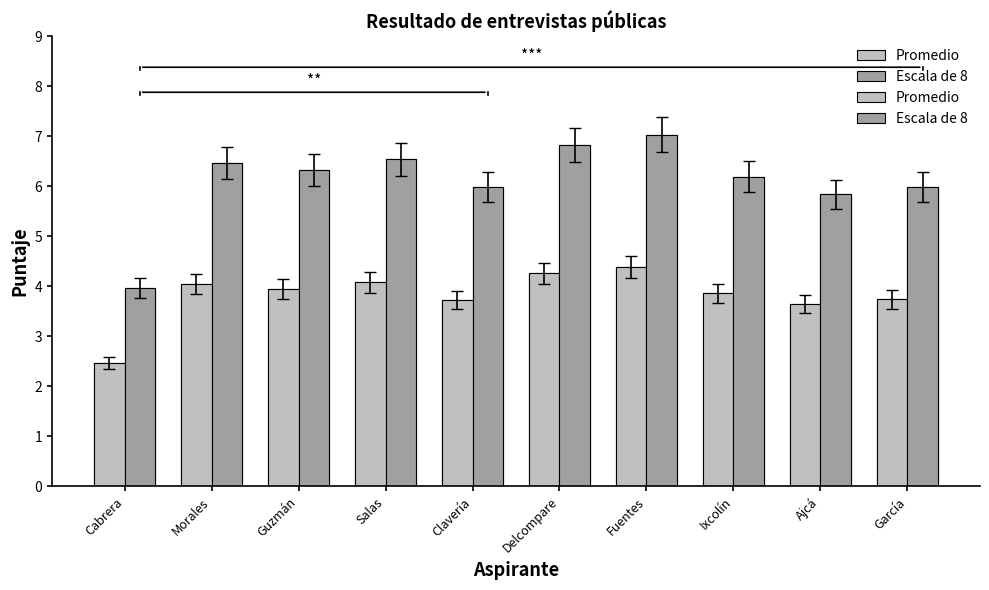

How many groups of bars are there?

10